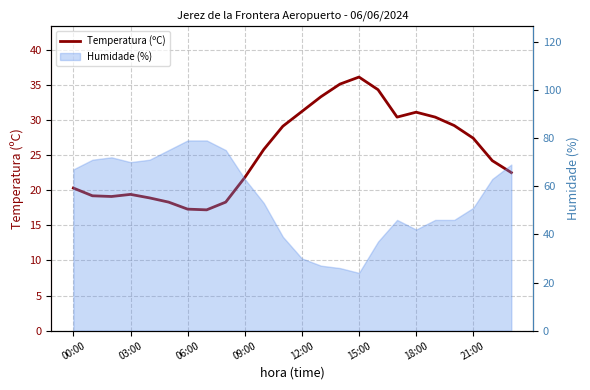

What is the change in value from 9 to 10?

+4.0